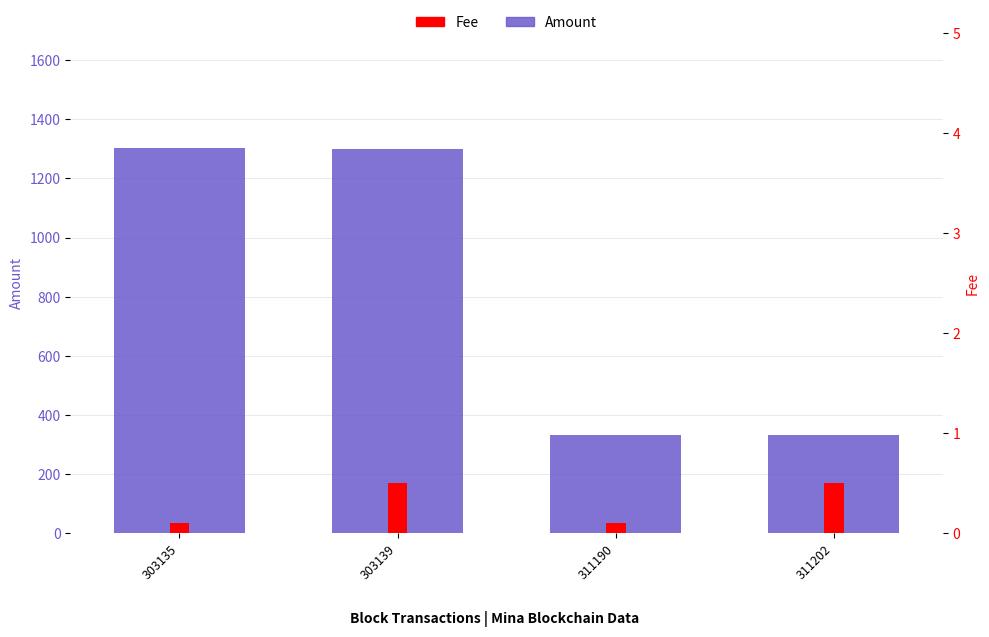

What is the greatest value displayed?

1301.6